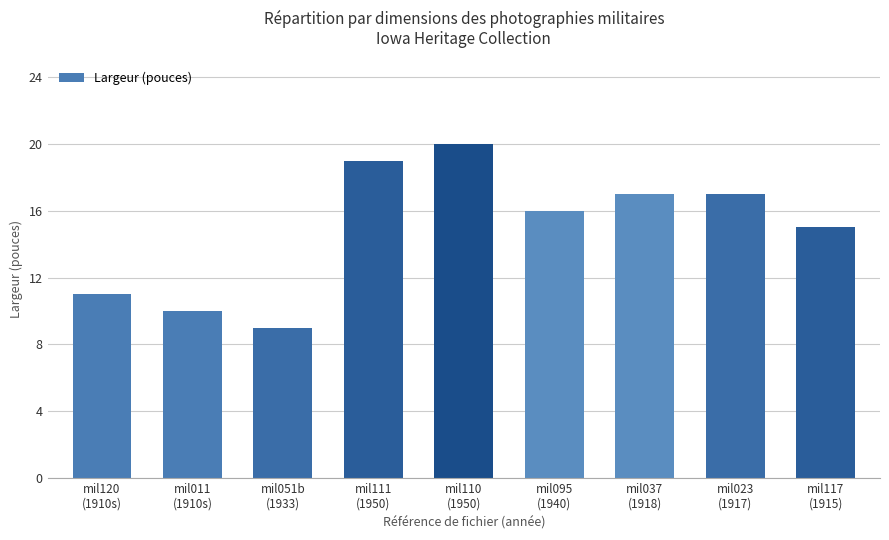

What is the approximate value at mil117
(1915), to the nearest 5?

15